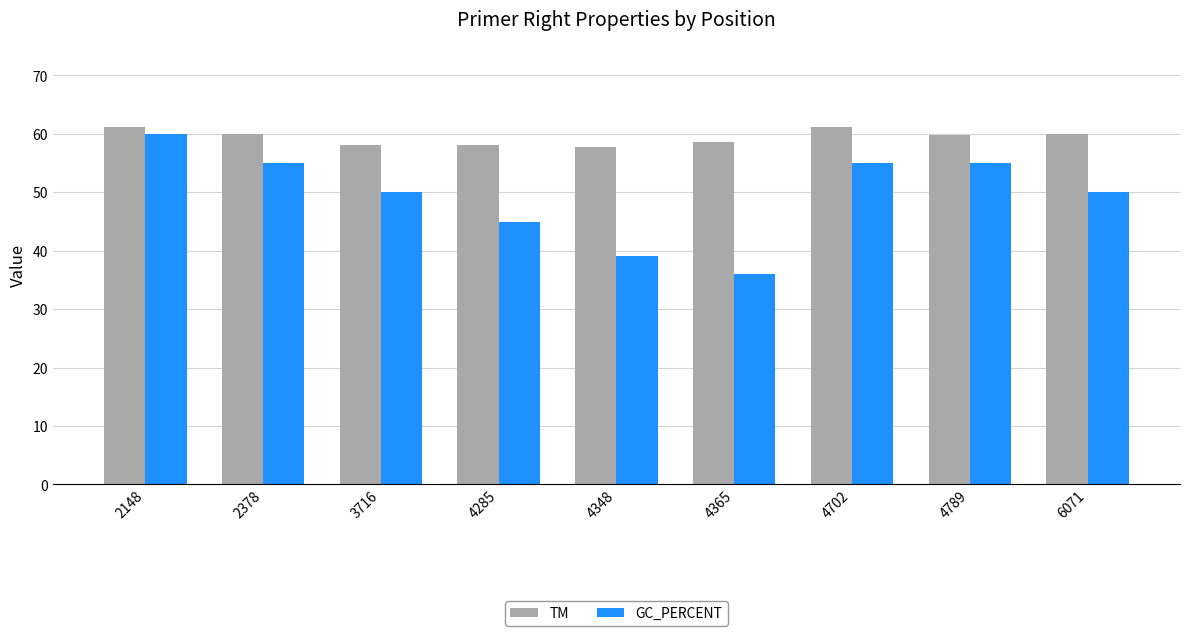

How many GC_PERCENT values are between 45 and 55?

6